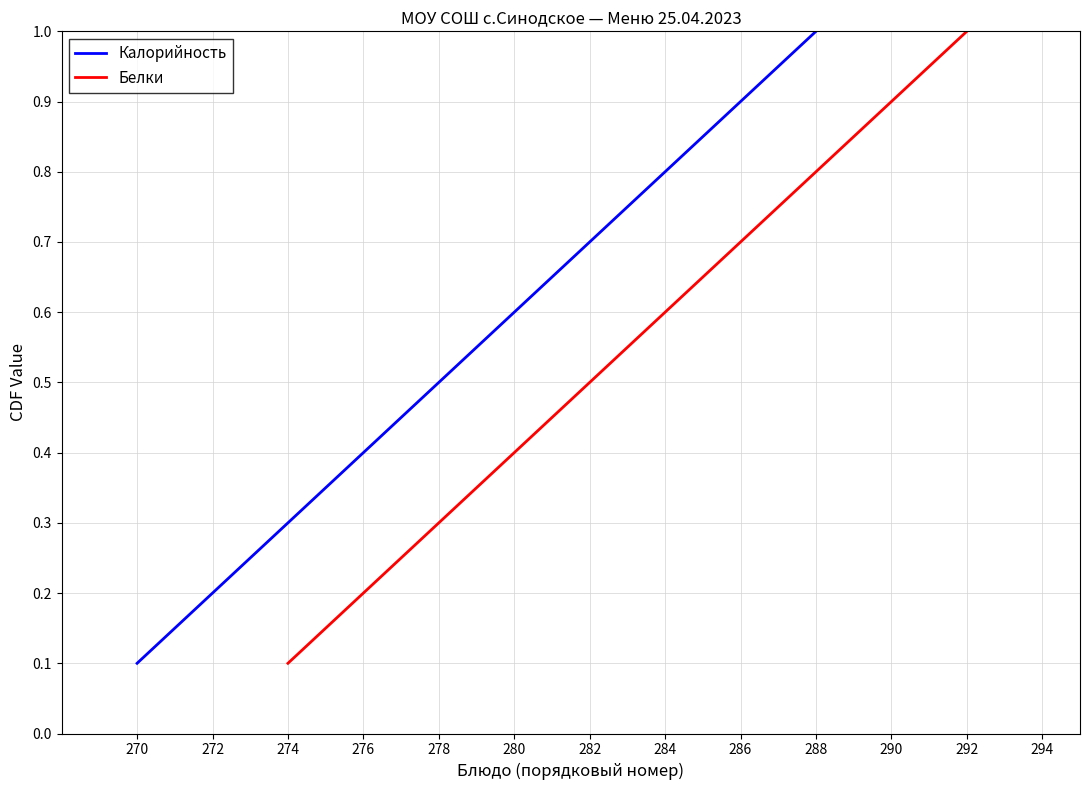

How many categories are shown in the chart?

10